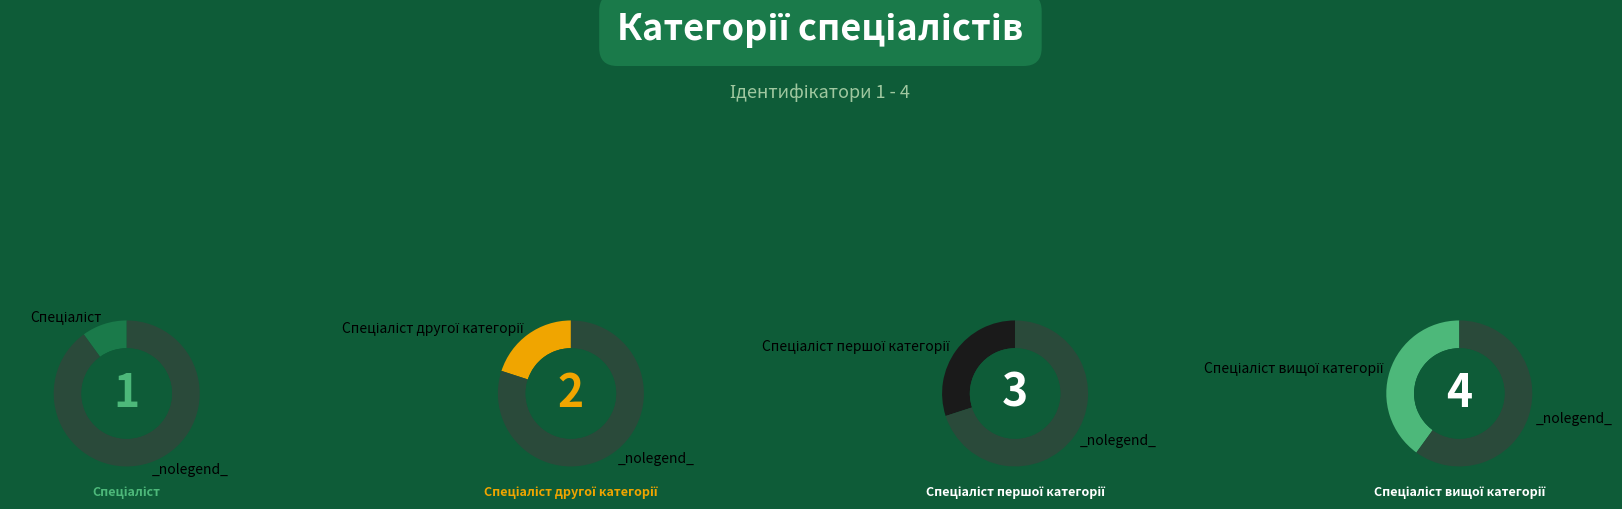

To the nearest percent, what portion does Спеціаліст вищої категорії represent?

40%